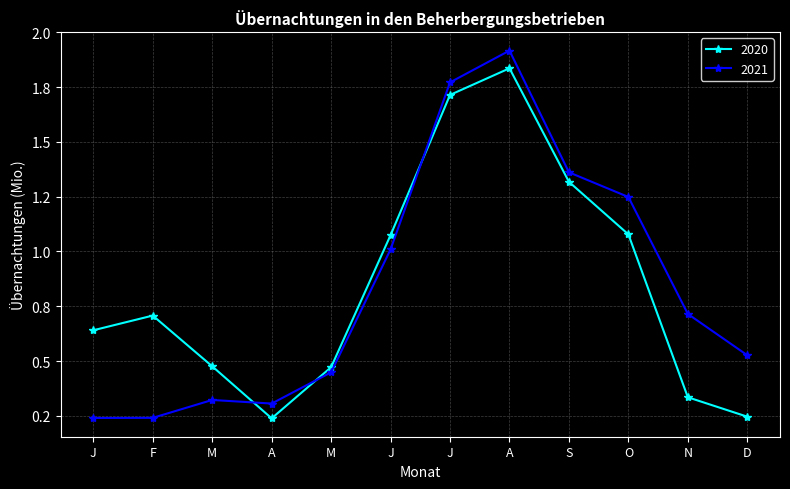

What is the sum of the 2021 values at O and M?

1570807